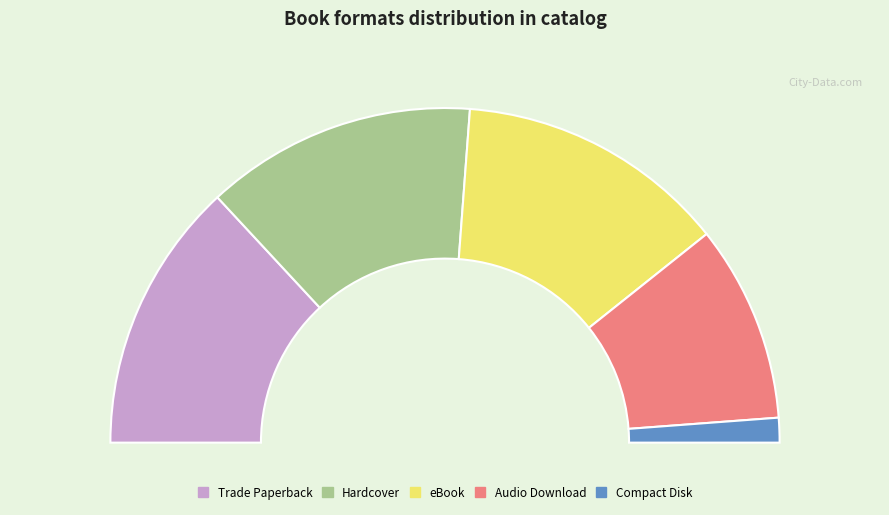

Between Trade Paperback and Audio Download, which is larger?

Trade Paperback